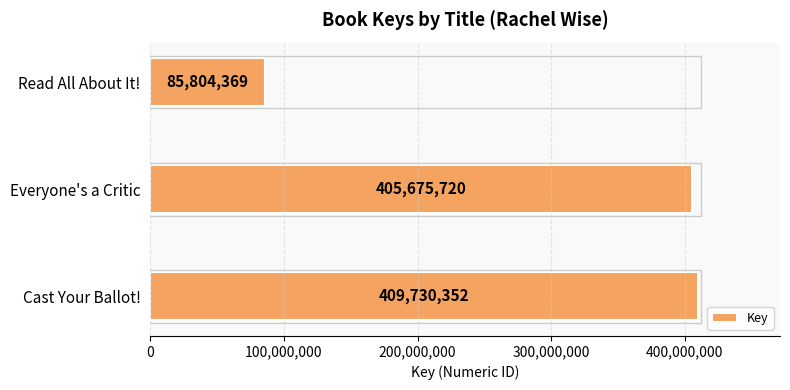

True or false: the data shows 405675720 at Everyone's a Critic.

True